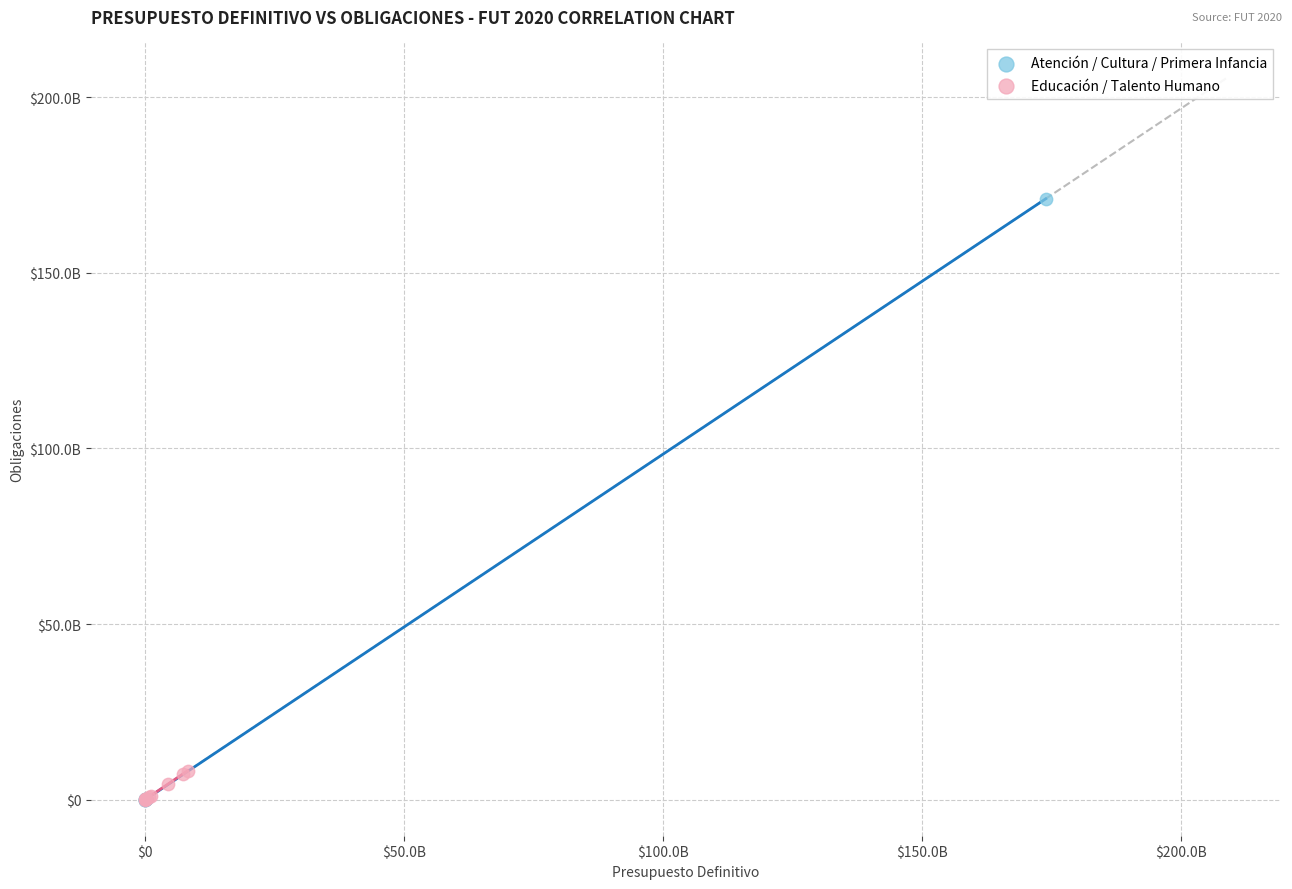

What are all the series names shown in the legend?

Atención / Cultura / Primera Infancia, Educación / Talento Humano